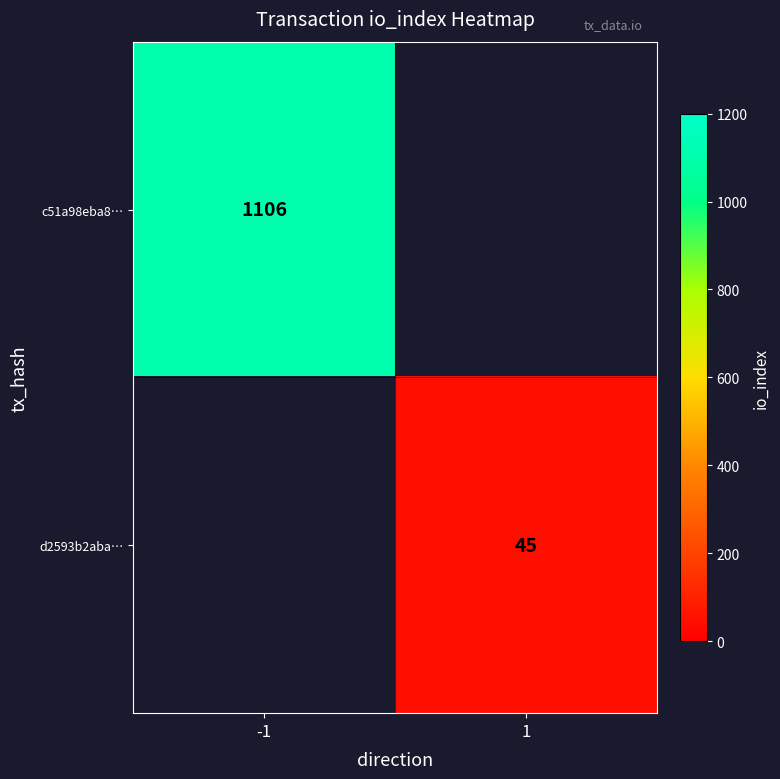

Is it true that c51a98eba8… equals 1106 at -1?

True